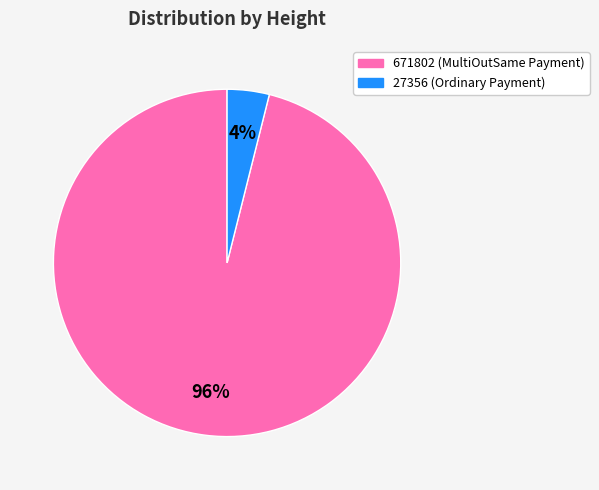

Is the sum of 671802 and 27356 greater than half?

Yes